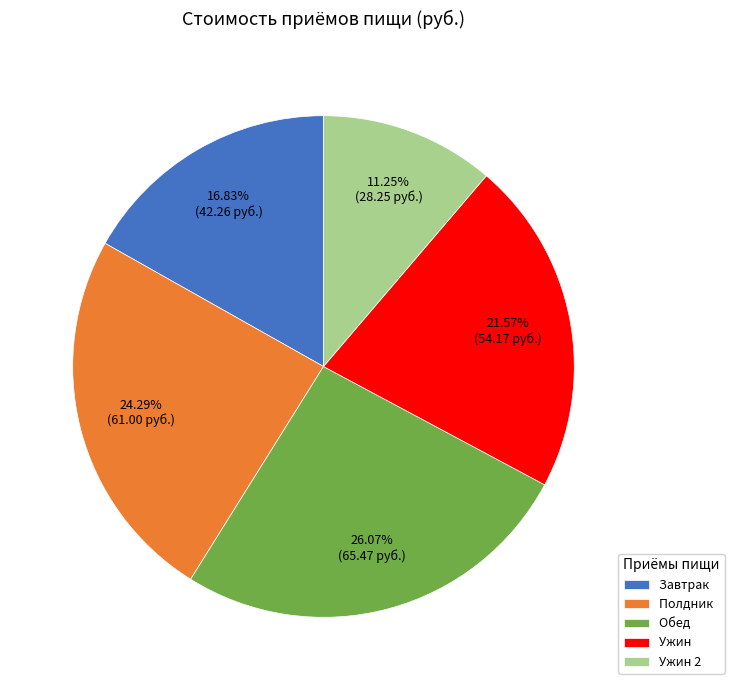

What percentage is the Завтрак slice, to the nearest percent?

17%